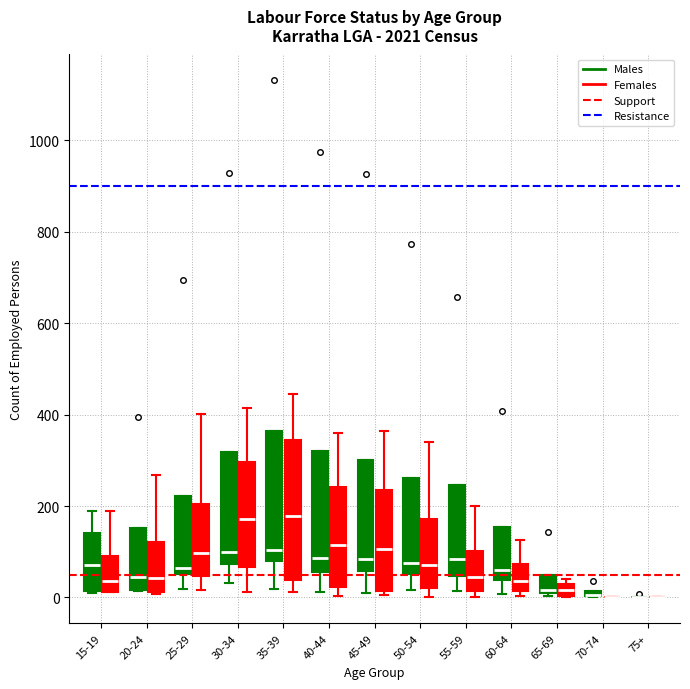

Which box is the tallest, from its lower edge to its upper edge?

35-39 (Females)